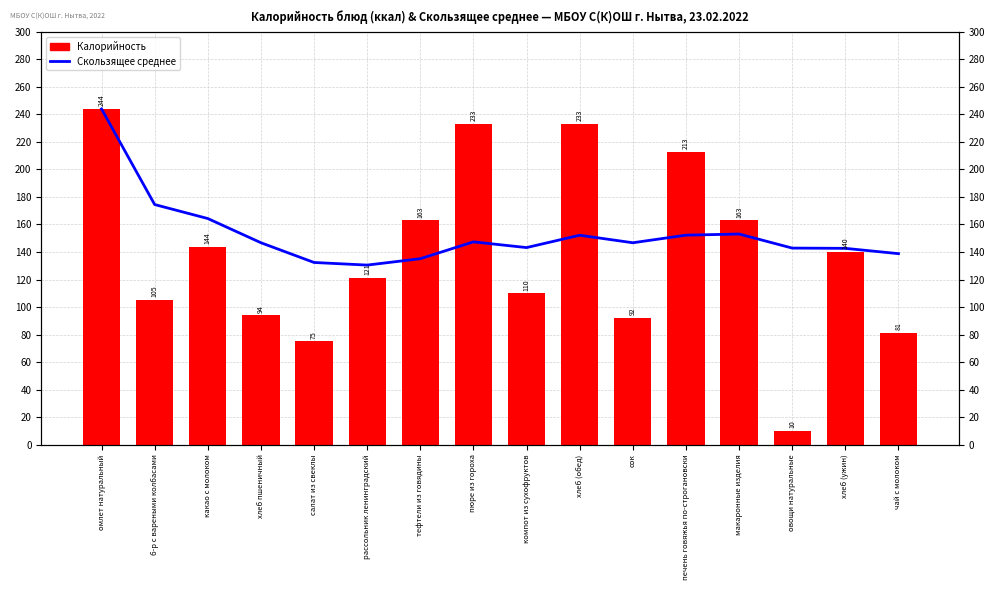

Reading left to right, what are all the values shown in this chart?

Скользящее среднее: омлет натуральный=244.0	б-р с вареными колбасами=174.5	какао с молоком=164.3	хлеб пшеничный=146.8	салат из свеклы=132.4	рассольник ленинградский=130.5	тефтели из говядины=135.1	пюре из гороха=147.4	компот из сухофруктов=143.2	хлеб (обед)=152.2	сок=146.7	печень говяжья по-строгановски=152.2	макаронные изделия=153.1	овощи натуральные=142.9	хлеб (ужин)=142.7	чай с молоком=138.8
Калорийность: омлет натуральный=244.0	б-р с вареными колбасами=105.0	какао с молоком=144.0	хлеб пшеничный=94.0	салат из свеклы=75.0	рассольник ленинградский=121.0	тефтели из говядины=163.0	пюре из гороха=233.0	компот из сухофруктов=110.0	хлеб (обед)=233.0	сок=92.0	печень говяжья по-строгановски=213.0	макаронные изделия=163.0	овощи натуральные=10.0	хлеб (ужин)=140.0	чай с молоком=81.0